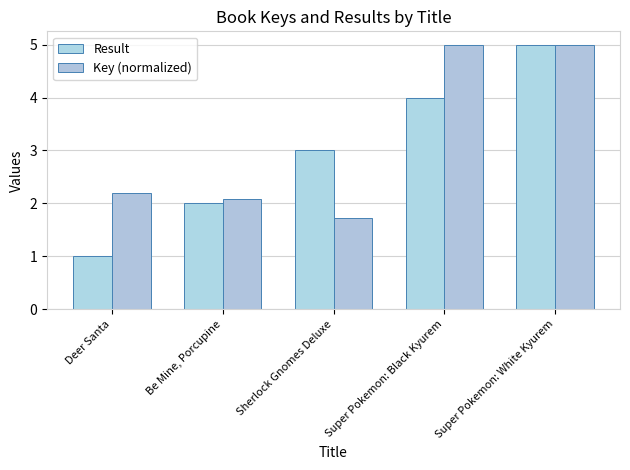

Does the chart contain stacked bars?

No